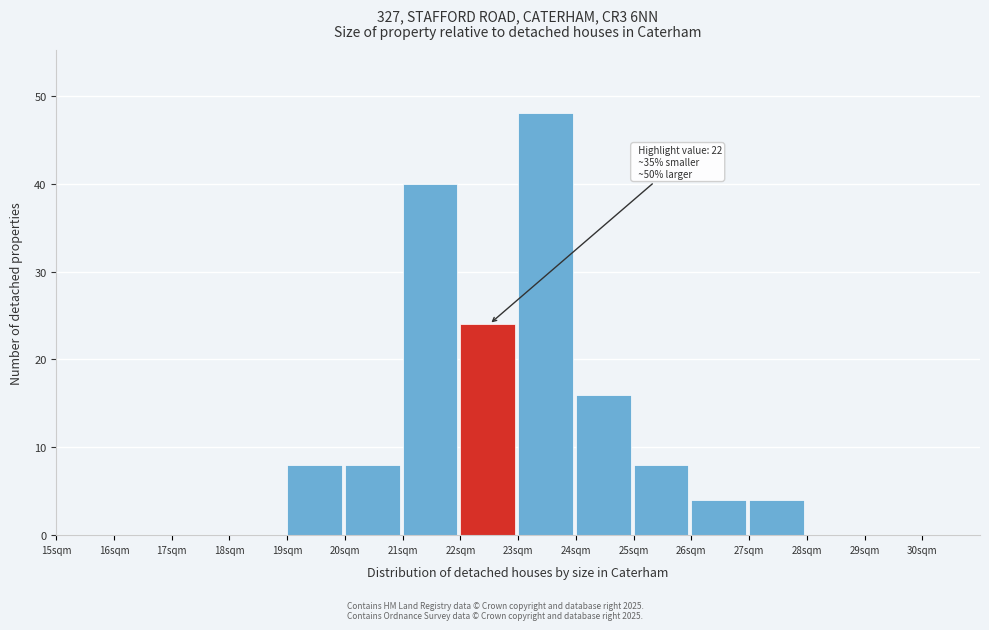

Over which range of the x-axis is the bar tallest?

23 to 24